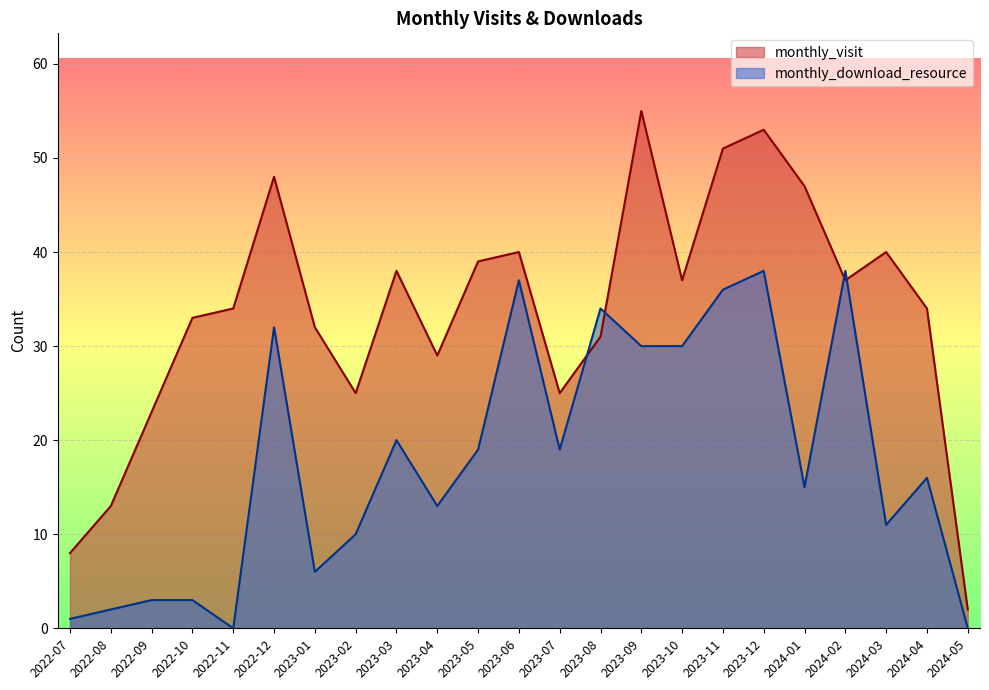

What position from the left is 2023-12?

18